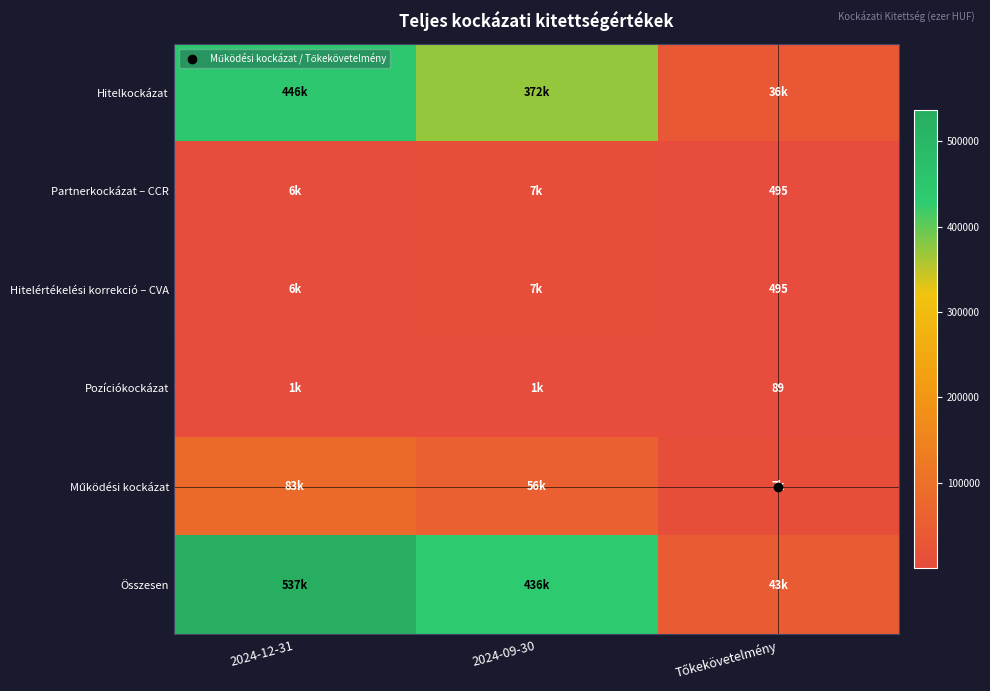

Which series has the widest spread of values?

Összesen